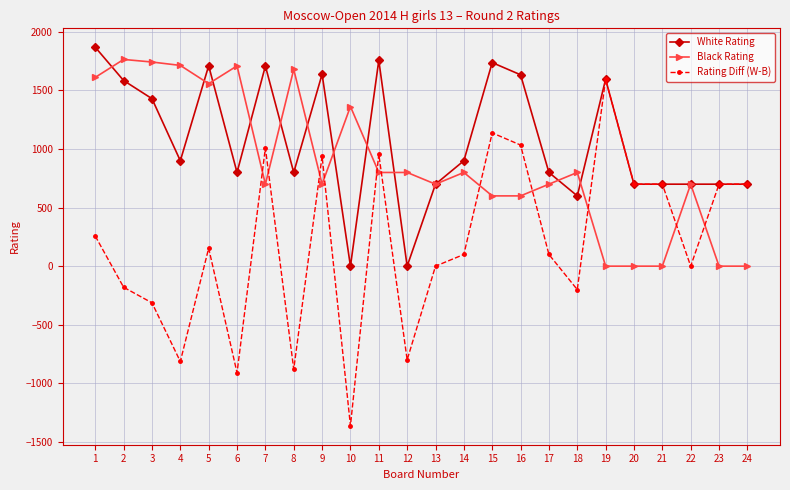

At which category does the chart reach its minimum across all series?

10